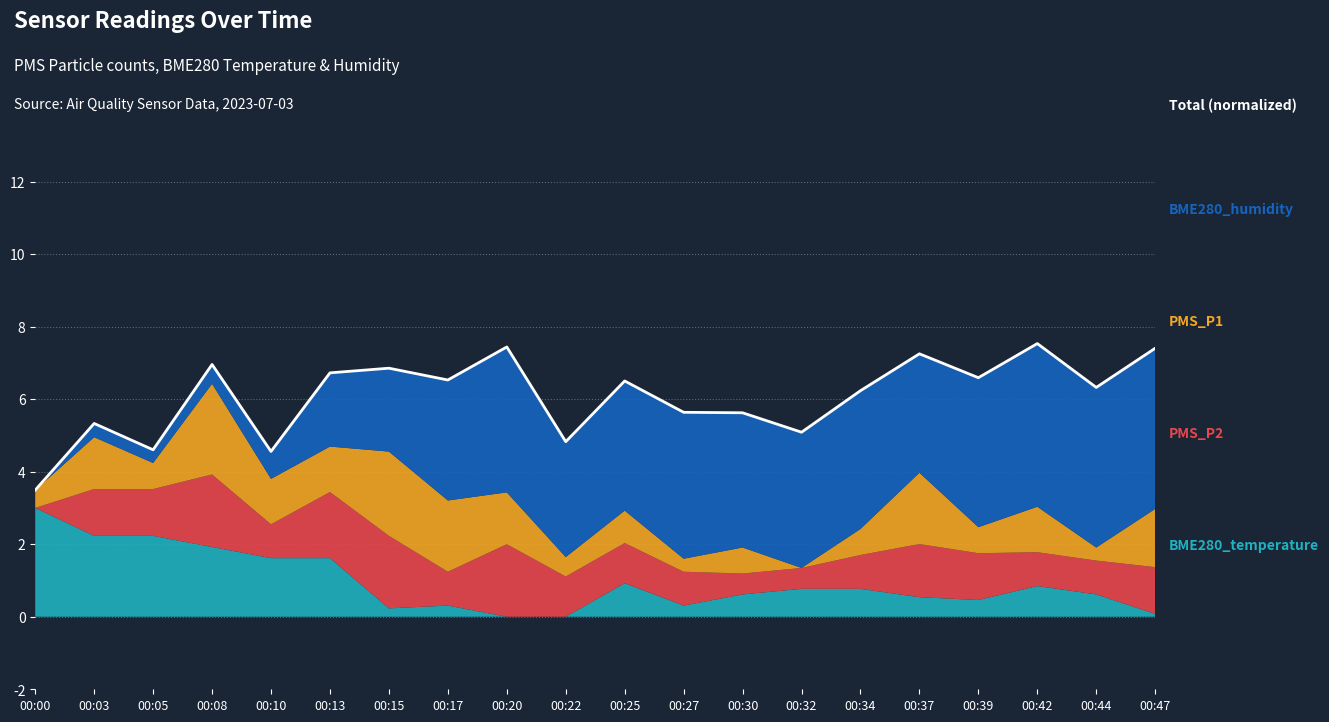

Reading left to right, extract all data points from this chart.

00:00=3.5	00:03=5.3	00:05=4.6	00:08=7.0	00:10=4.6	00:13=6.7	00:15=6.9	00:17=6.5	00:20=7.4	00:22=4.8	00:25=6.5	00:27=5.6	00:30=5.6	00:32=5.1	00:34=6.2	00:37=7.3	00:39=6.6	00:42=7.5	00:44=6.3	00:47=7.4